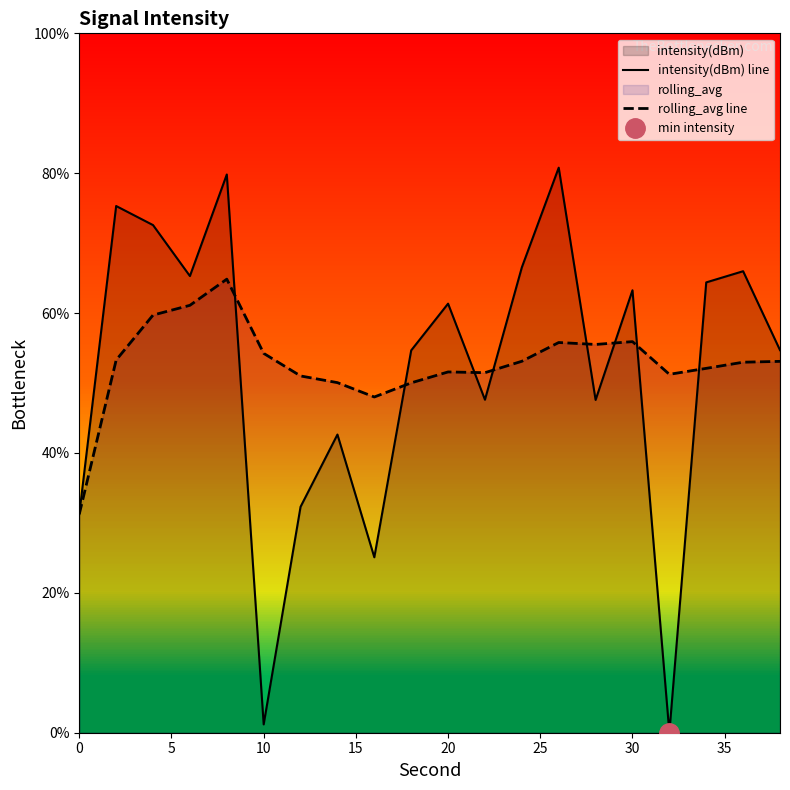

True or false: intensity(dBm) line has a value of 63.3 at 30.

True